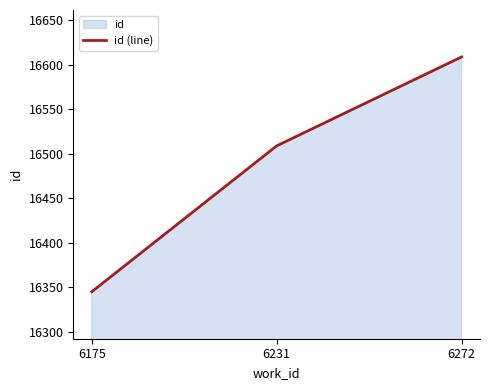

What is the difference between the maximum and minimum values?

264